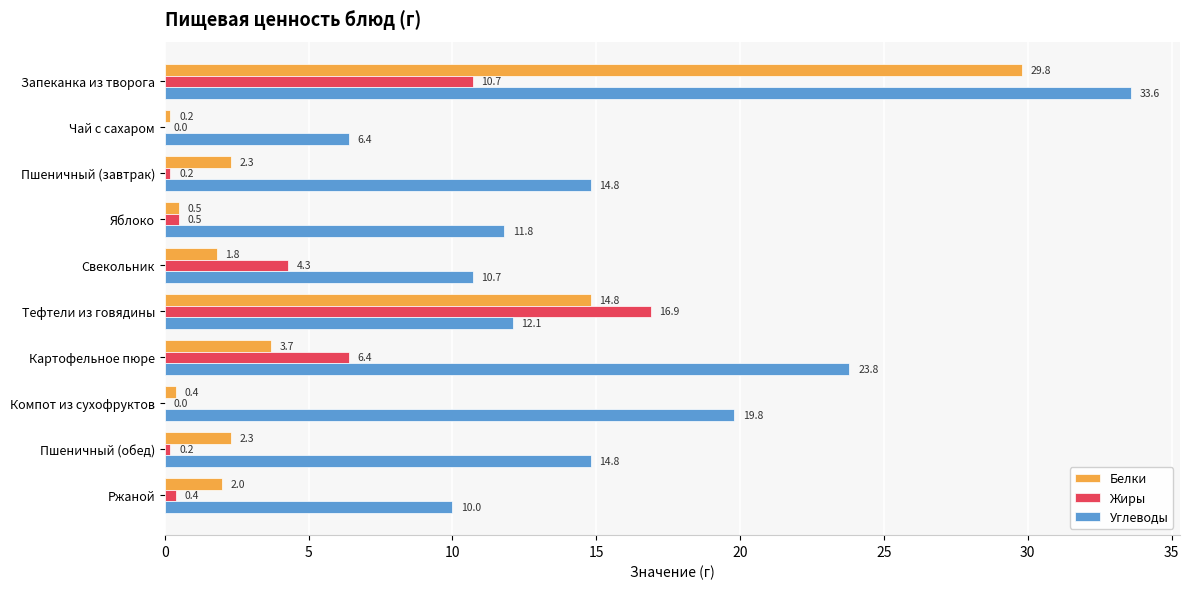

Which series has the largest total across all categories?

Углеводы